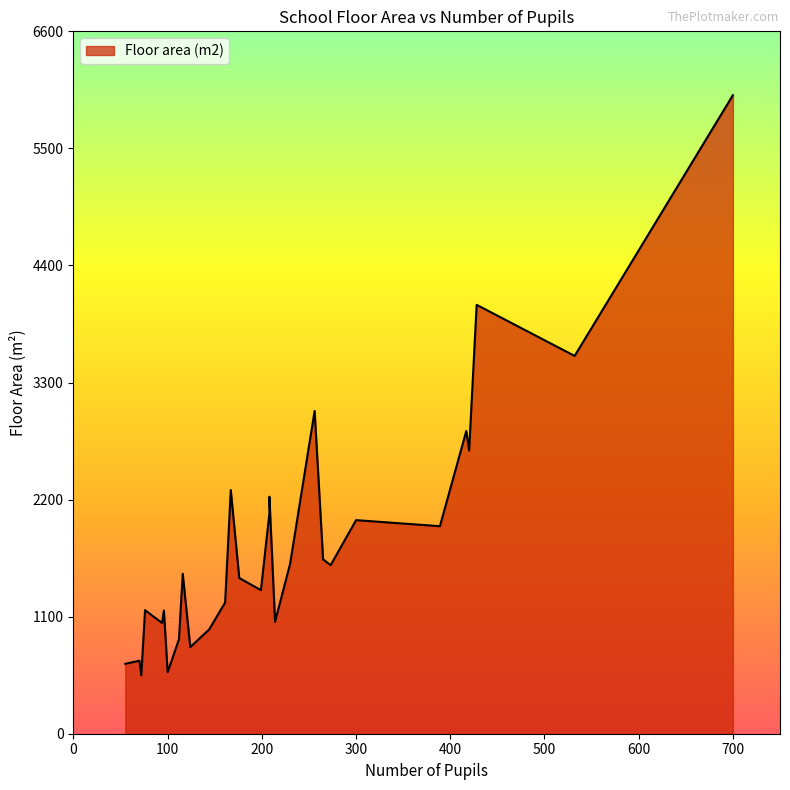

What is the smallest value displayed?

548